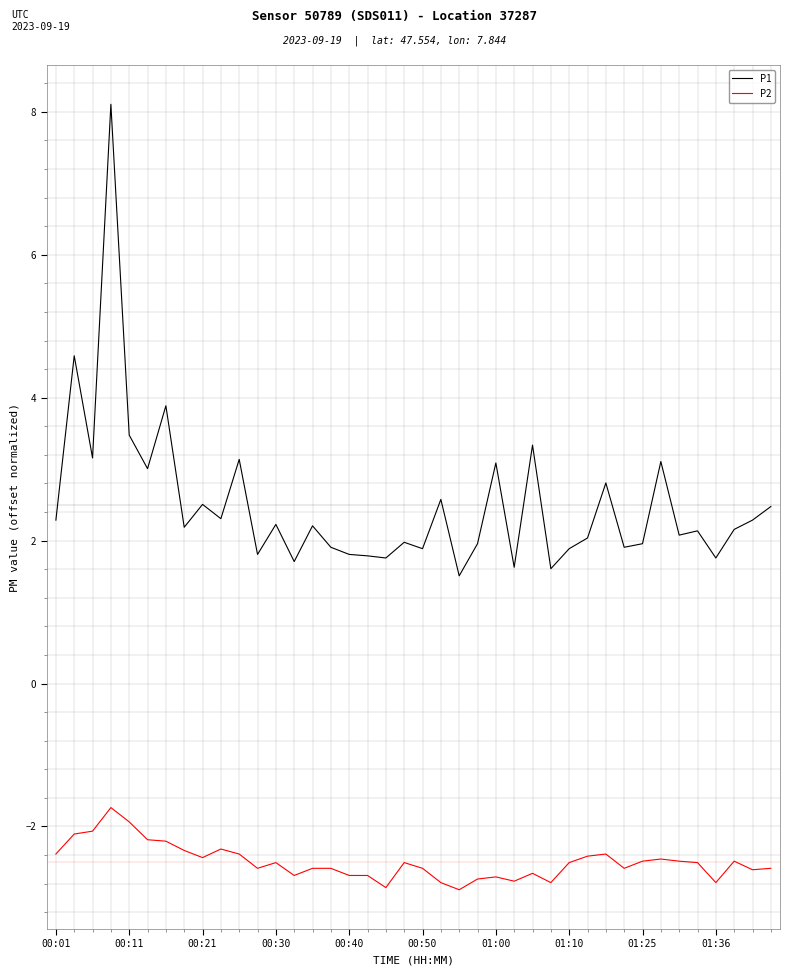

Does the chart have visible grid lines?

Yes